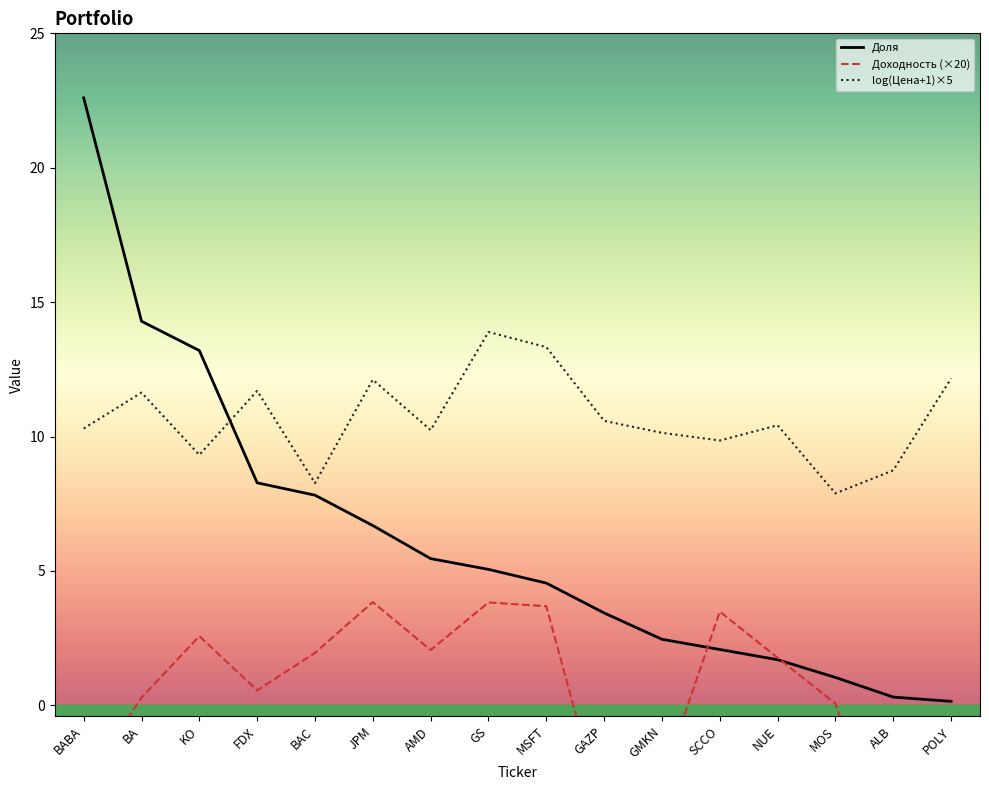

List the series in order of their peak value, highest first.

Доля, log(Цена+1)×5, Доходность (×20)